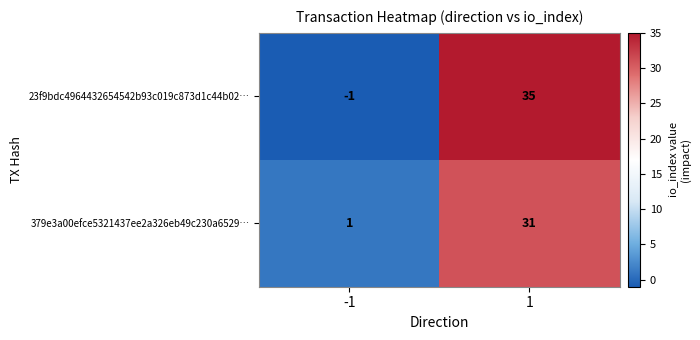

At which category does the chart reach its minimum across all series?

-1